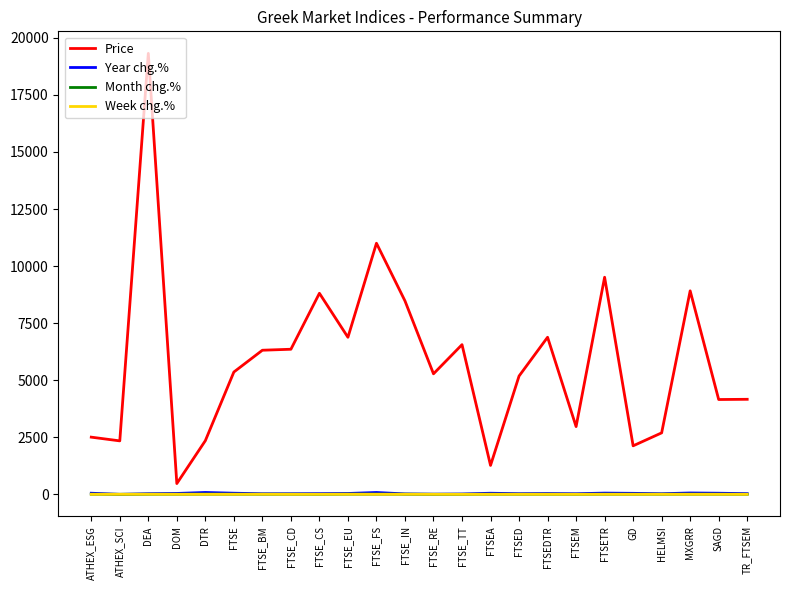

What is the total value across all series at DEA?

19354.8